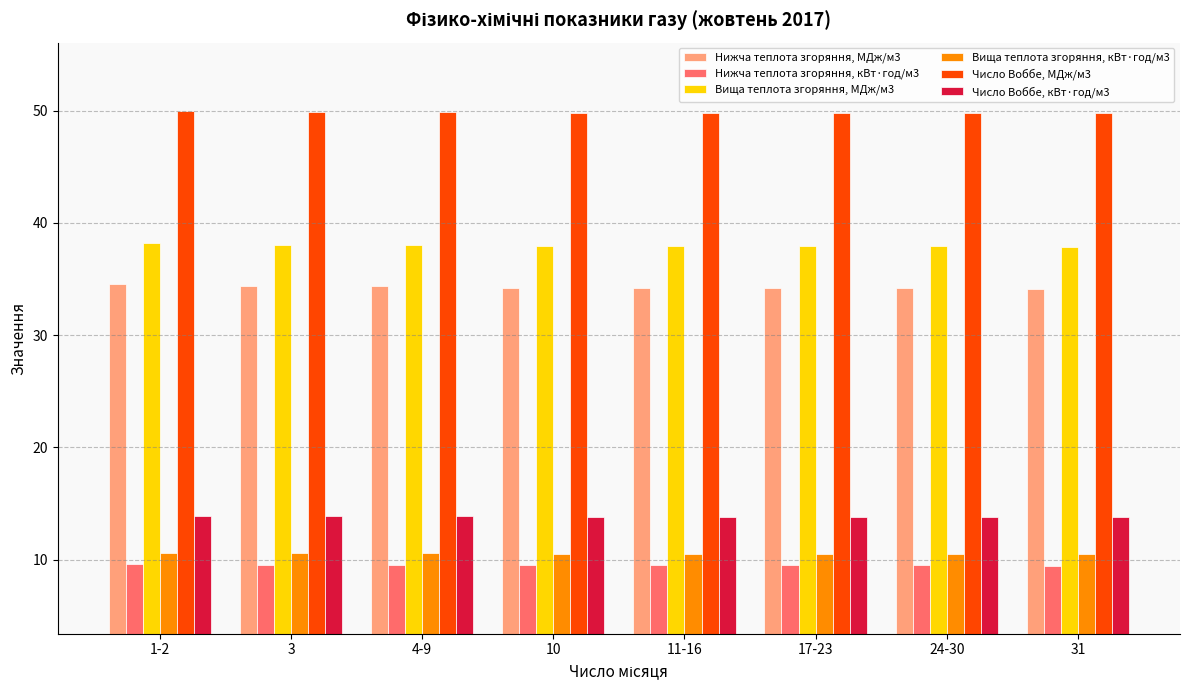

What is the spread (max minus min) of values at 31?

40.3